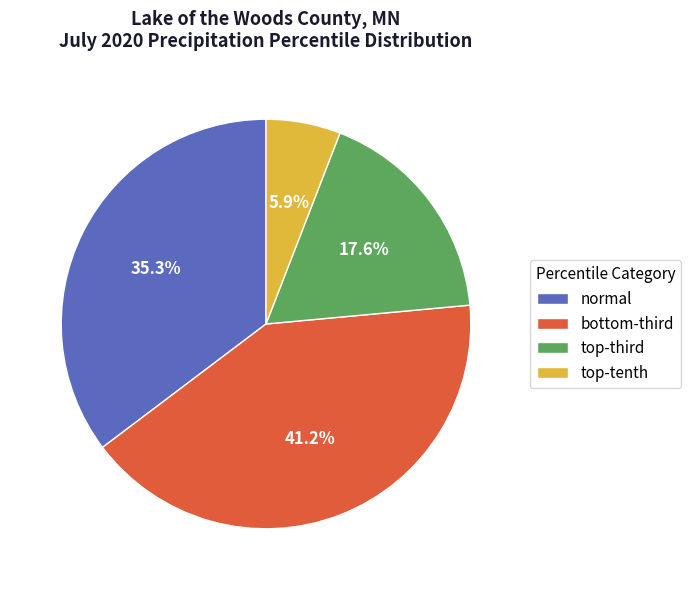

Which slice is the largest?

bottom-third